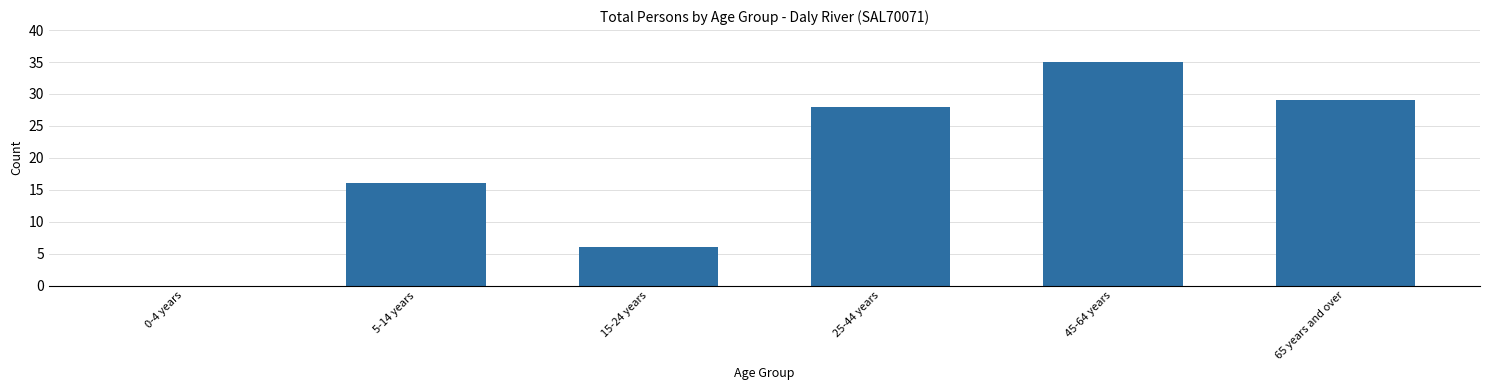

Reading left to right, extract all data points from this chart.

0-4 years=0	5-14 years=16	15-24 years=6	25-44 years=28	45-64 years=35	65 years and over=29